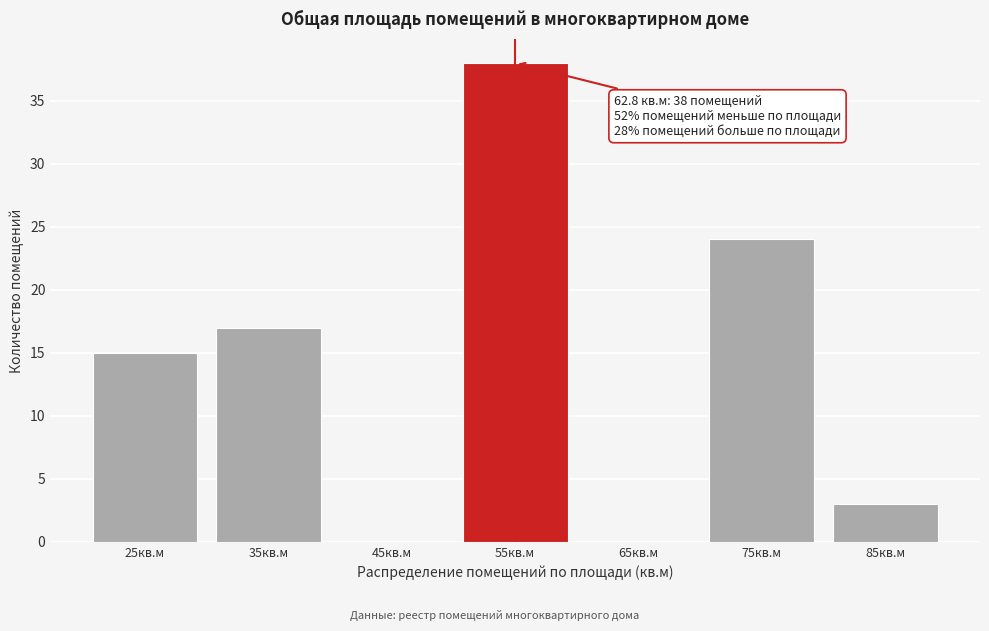

Reading right to left, extract all data points from this chart.

85кв.м=3	75кв.м=24	65кв.м=0	55кв.м=38	45кв.м=0	35кв.м=17	25кв.м=15